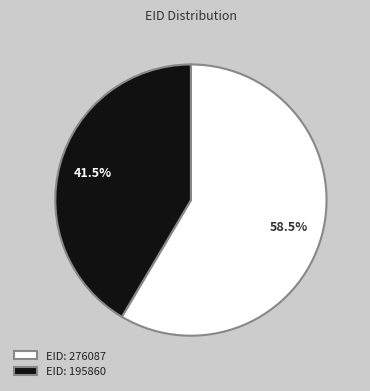

How many segments does this pie chart have?

2